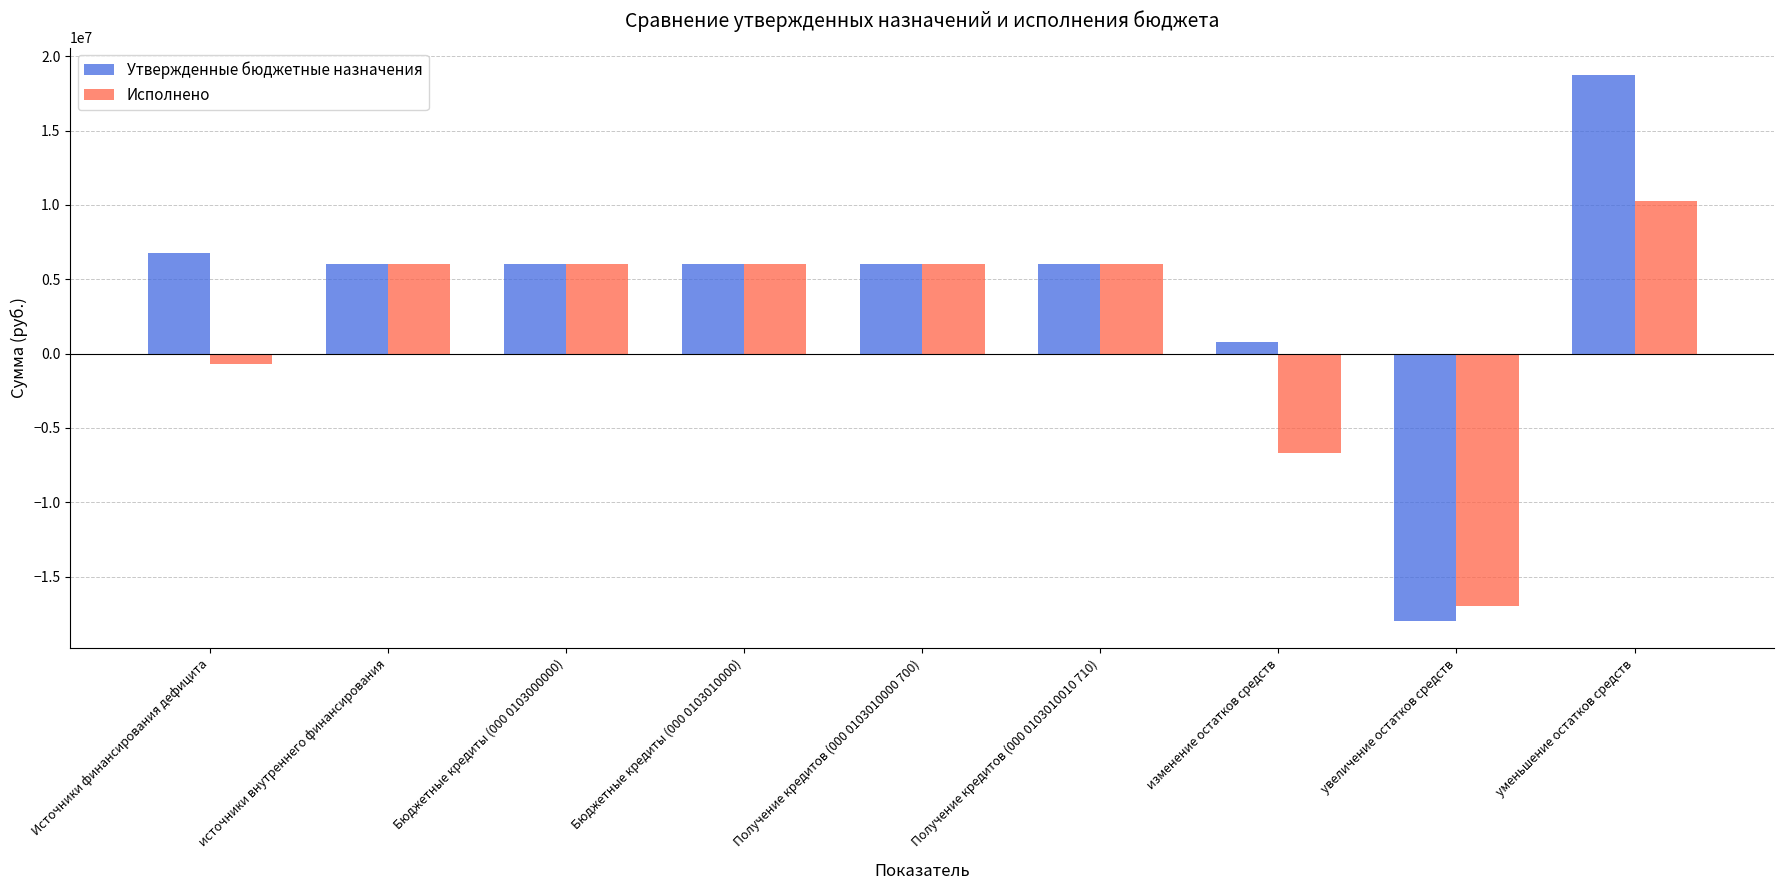

What position from the right is изменение остатков средств?

3